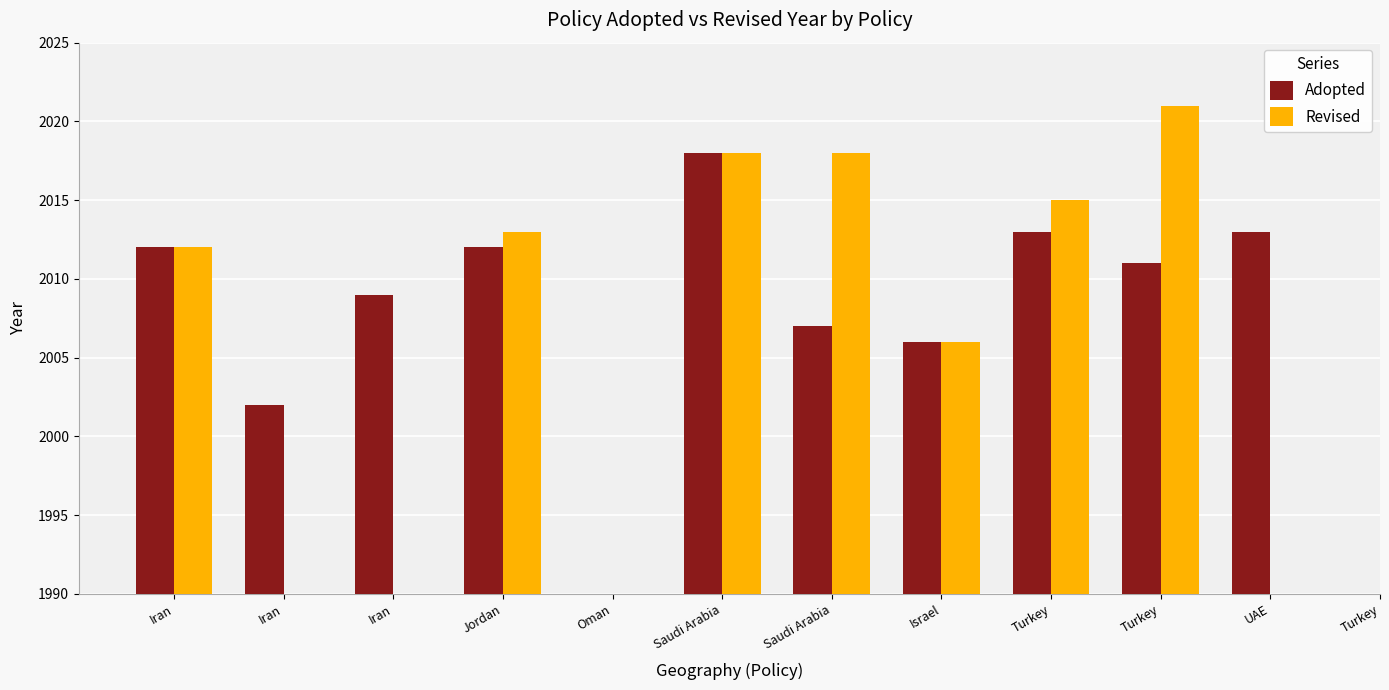

Which series has the widest spread of values?

Adopted